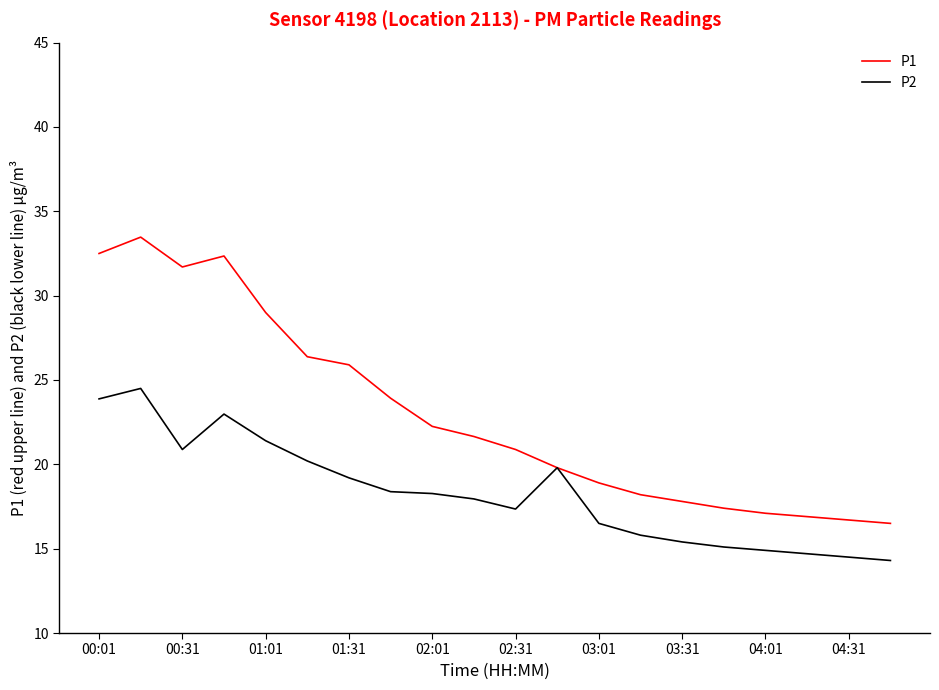

What is the difference between the second highest and minimum values in the P2 series?

9.6